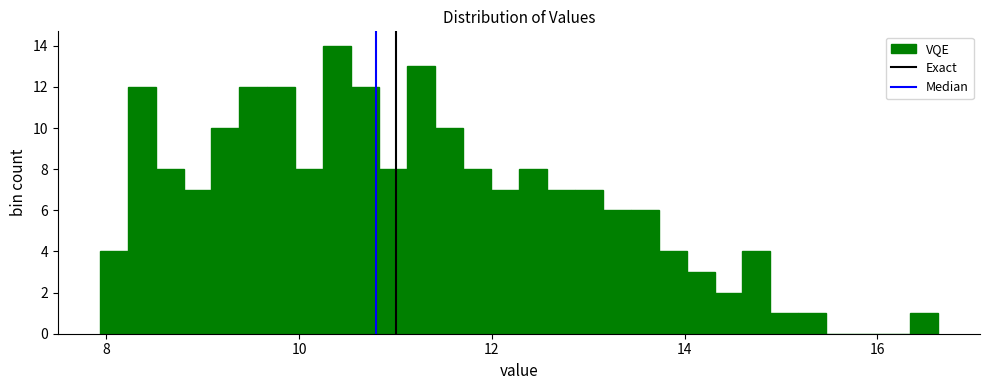

Around what value on the x-axis is the tallest bar? Give the approximate position of its centre, as read against the axis.

10.4